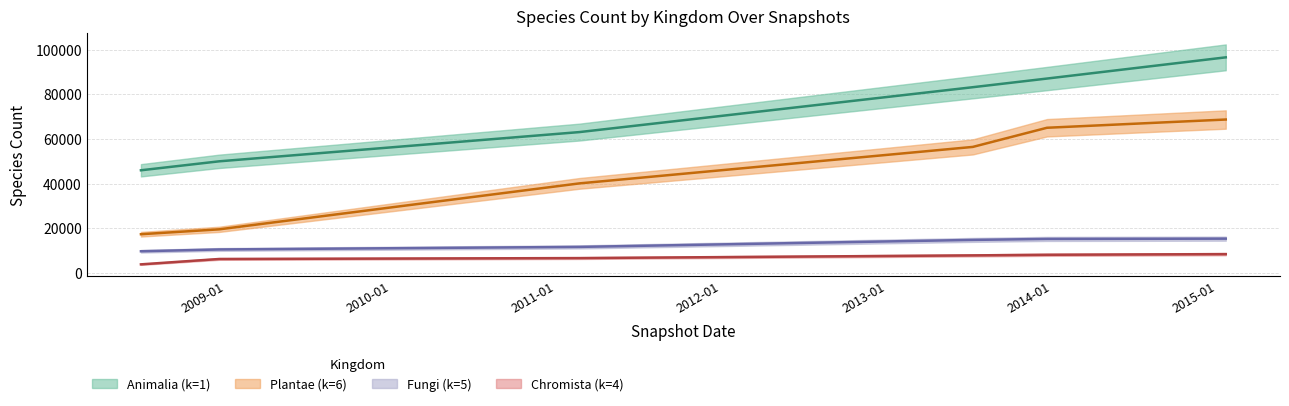

True or false: Fungi (k=5) and Chromista (k=4) cross at least once.

False